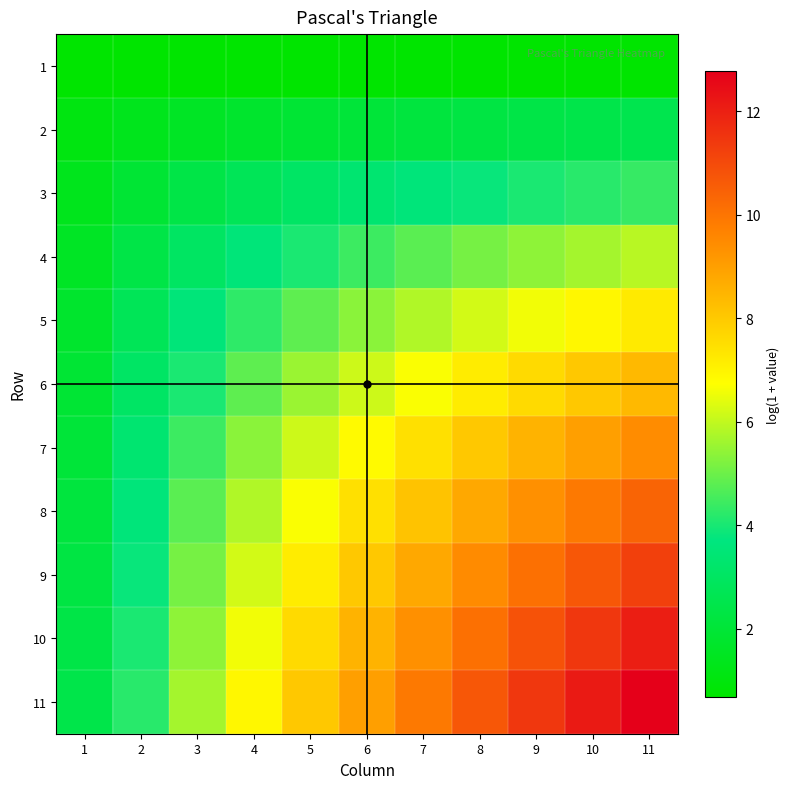

Reading right to left, extract all data points from this chart.

1: 11=0.7	10=0.7	9=0.7	8=0.7	7=0.7	6=0.7	5=0.7	4=0.7	3=0.7	2=0.7	1=0.7
2: 11=2.6	10=2.5	9=2.4	8=2.3	7=2.2	6=2.1	5=1.9	4=1.8	3=1.6	2=1.4	1=1.1
3: 11=4.4	10=4.2	9=4.0	8=3.8	7=3.6	6=3.4	5=3.1	4=2.8	3=2.4	2=1.9	1=1.4
4: 11=5.9	10=5.7	9=5.4	8=5.1	7=4.8	6=4.4	5=4.0	4=3.6	3=3.0	2=2.4	1=1.6
5: 11=7.2	10=6.9	9=6.6	8=6.2	7=5.8	6=5.4	5=4.8	4=4.3	3=3.6	2=2.8	1=1.8
6: 11=8.4	10=8.0	9=7.6	8=7.2	7=6.7	6=6.1	5=5.5	4=4.8	3=4.0	2=3.1	1=1.9
7: 11=9.4	10=9.0	9=8.5	8=8.0	7=7.4	6=6.8	5=6.1	4=5.4	3=4.4	2=3.4	1=2.1
8: 11=10.4	10=9.9	9=9.3	8=8.8	7=8.1	6=7.4	5=6.7	4=5.8	3=4.8	2=3.6	1=2.2
9: 11=11.2	10=10.7	9=10.1	8=9.5	7=8.8	6=8.0	5=7.2	4=6.2	3=5.1	2=3.8	1=2.3
10: 11=12.0	10=11.4	9=10.8	8=10.1	7=9.3	6=8.5	5=7.6	4=6.6	3=5.4	2=4.0	1=2.4
11: 11=12.8	10=12.1	9=11.4	8=10.7	7=9.9	6=9.0	5=8.0	4=6.9	3=5.7	2=4.2	1=2.5